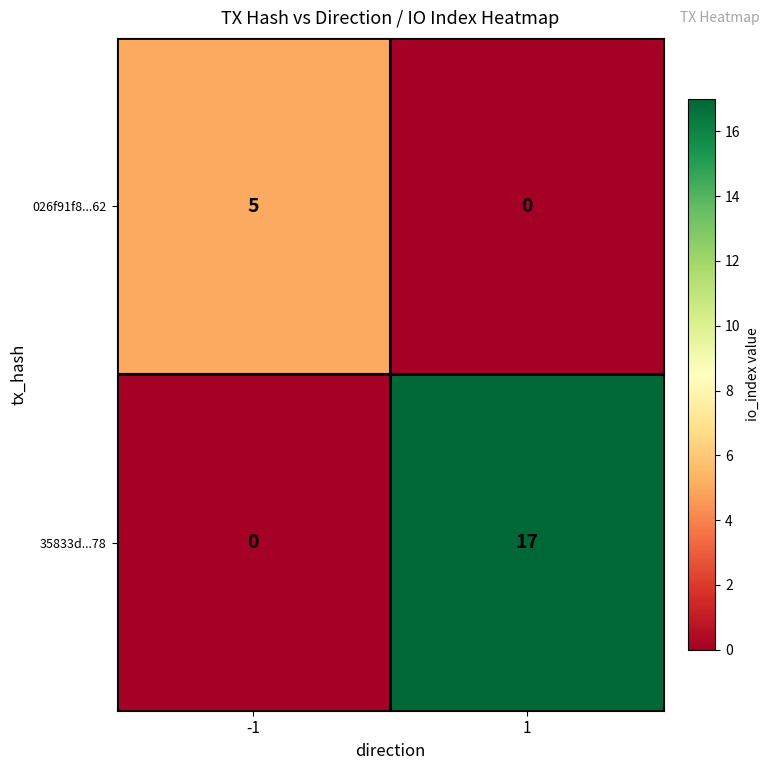

How many series are shown in this chart?

2